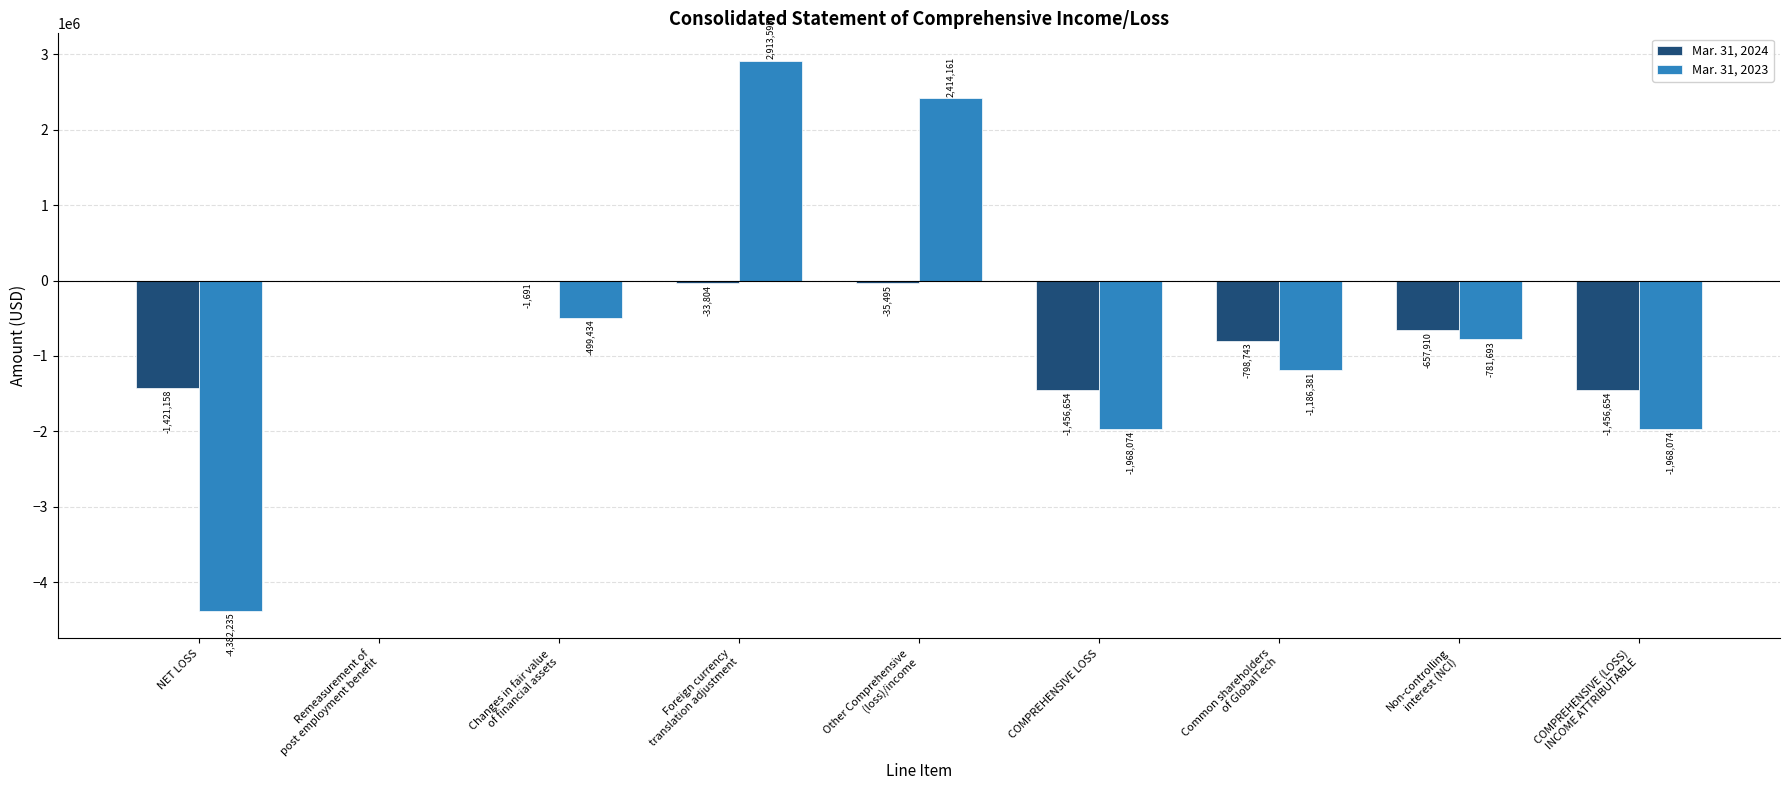

How many data points in Mar. 31, 2023 are above -781693?

4